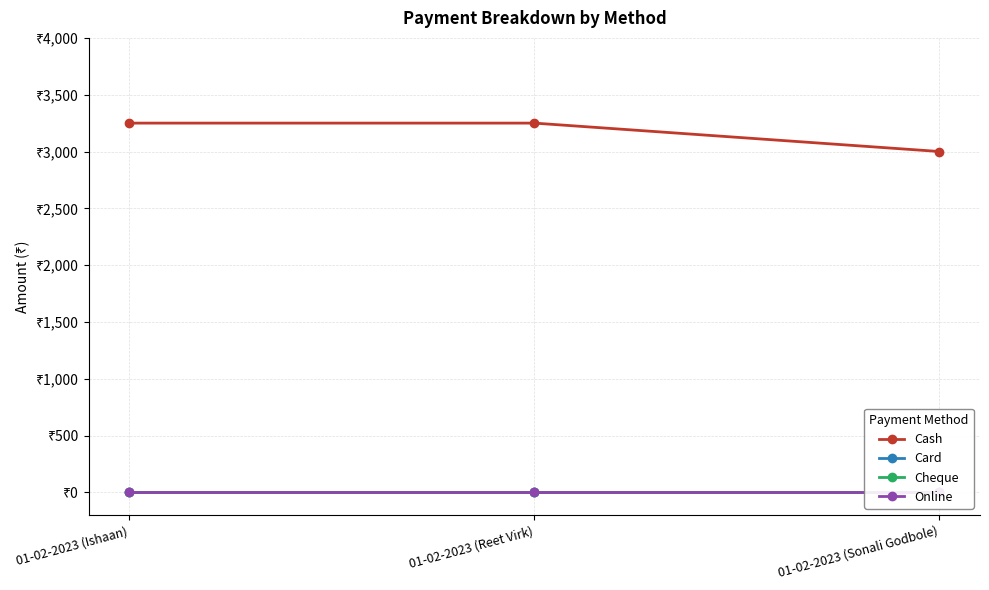

Which series has the largest range (max minus min)?

Cash